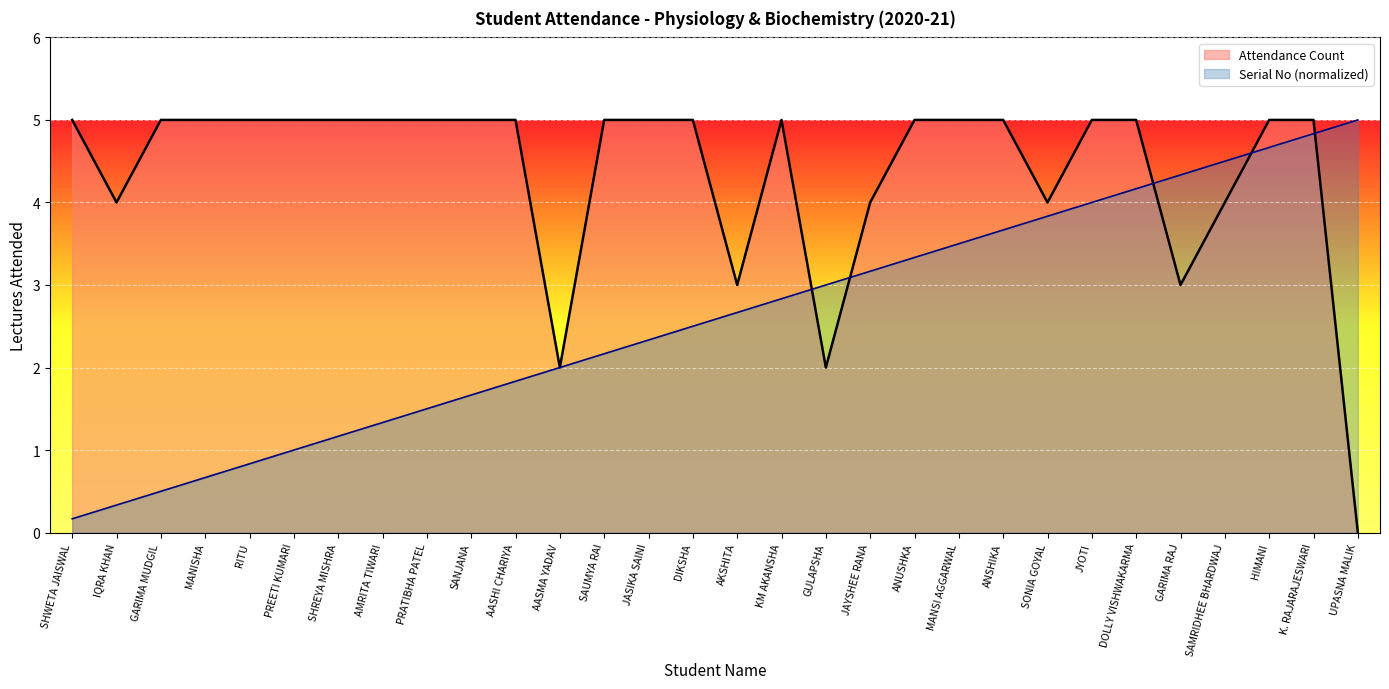

List the labels in order of Serial Number value, largest first.

UPASNA MALIK, K. RAJARAJESWARI, HIMANI, SAMRIDHEE BHARDWAJ, GARIMA RAJ, DOLLY VISHWAKARMA, JYOTI, SONIA GOYAL, ANSHIKA, MANSI AGGARWAL, ANUSHKA, JAYSHEE RANA, GULAPSHA, KM AKANSHA, AKSHITA, DIKSHA, JASIKA SAINI, SAUMYA RAI, AASMA YADAV, AASHI CHARIYA, SANJANA, PRATIBHA PATEL, AMRITA TIWARI, SHREYA MISHRA, PREETI KUMARI, RITU, MANISHA, GARIMA MUDGIL, IQRA KHAN, SHWETA JAISWAL